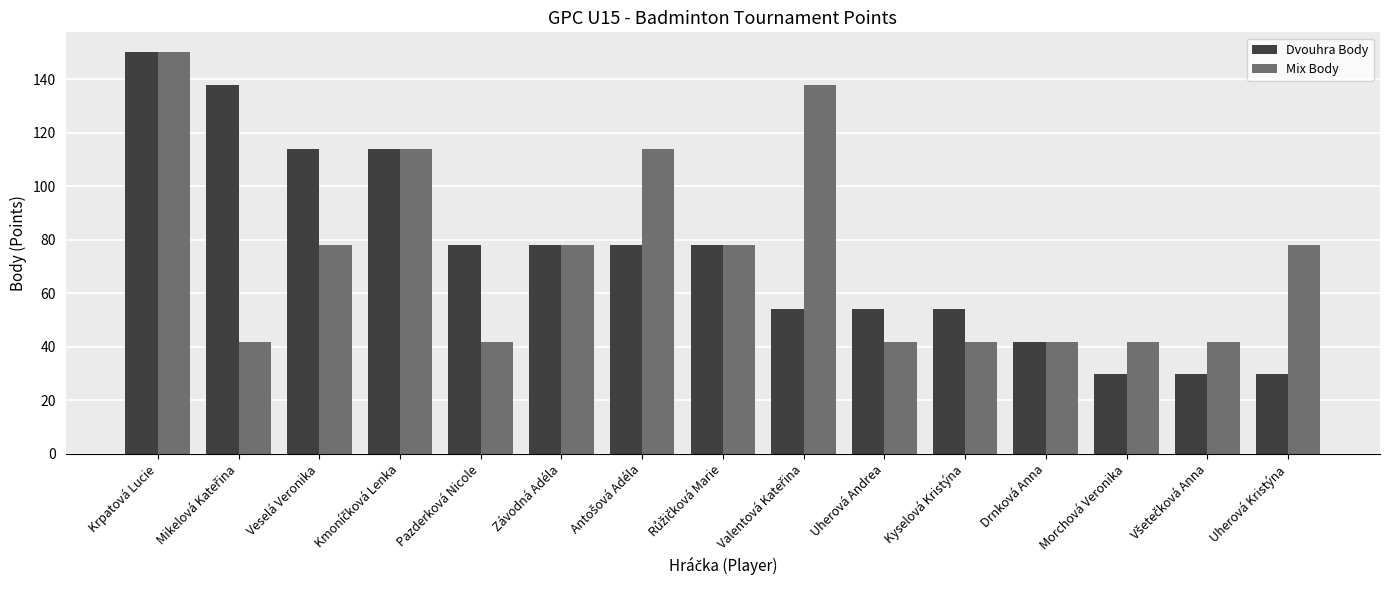

Count the number of categories in the chart.

15